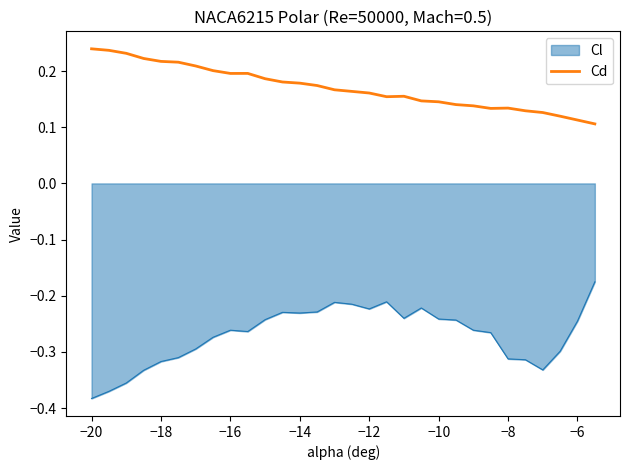

True or false: Cd and Cl intersect in this chart.

False